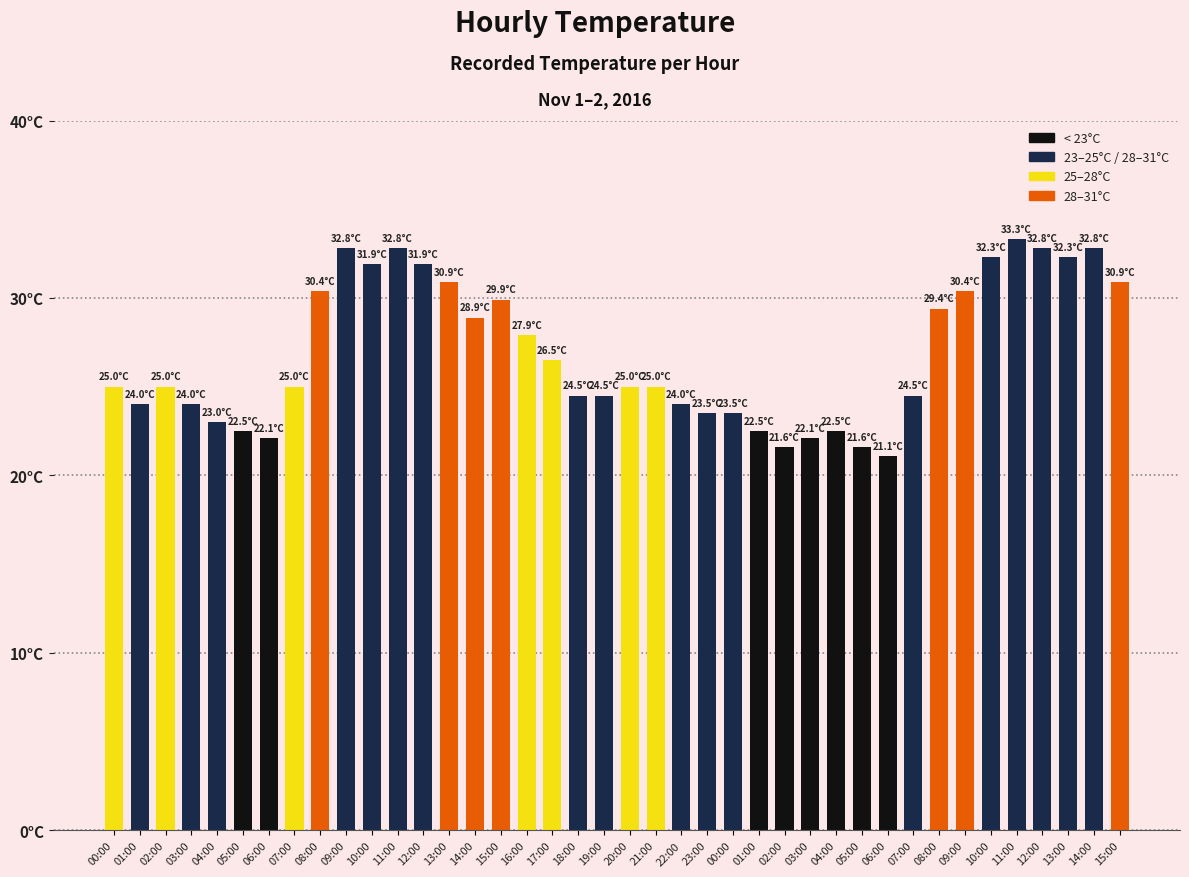

Between 14:00 and 21:00, which is larger?

14:00